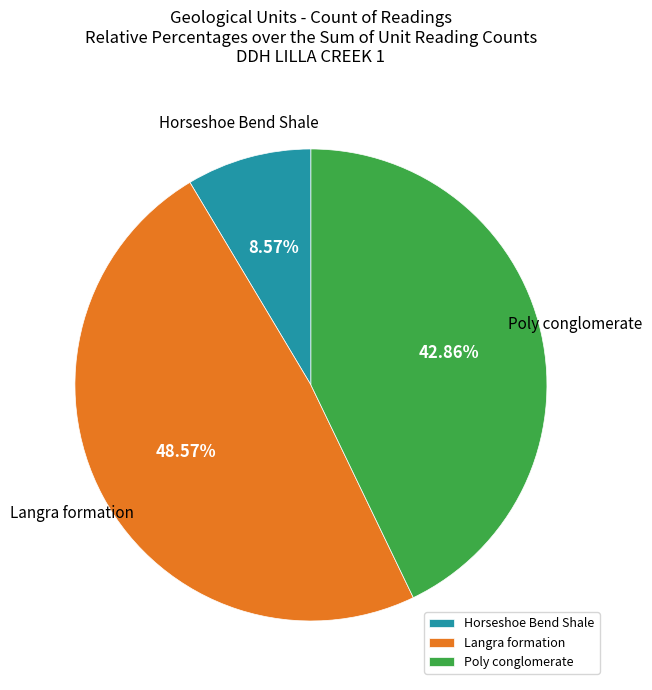

Is the sum of Poly conglomerate and Langra formation greater than half?

Yes